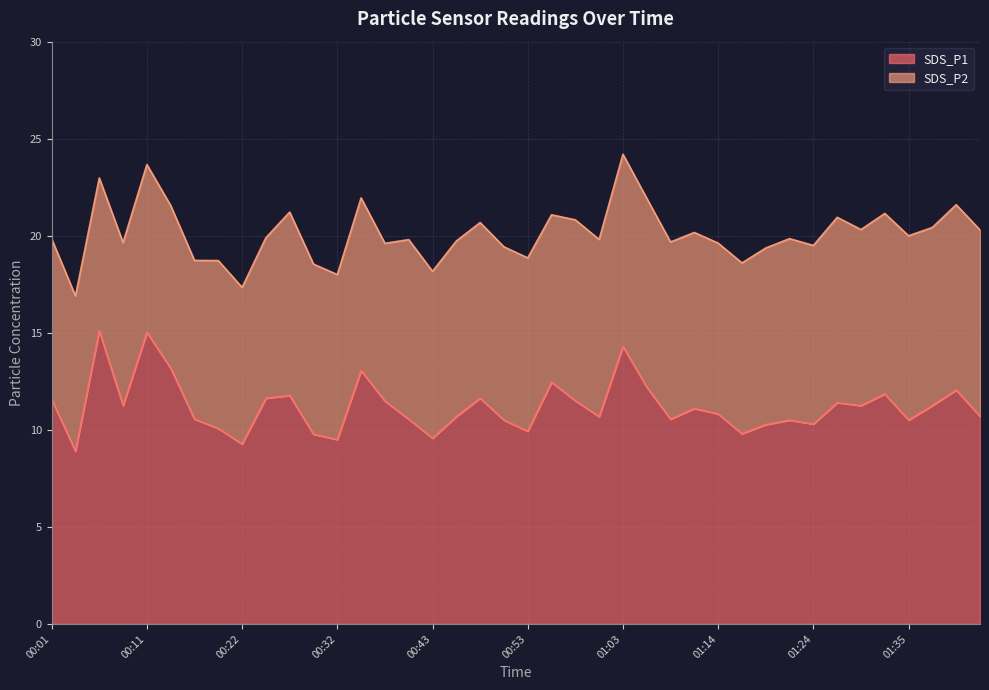

Reading left to right, what are all the values shown in this chart?

00:01=11.6	00:04=8.9	00:06=15.1	00:09=11.2	00:11=15.0	00:14=13.2	00:17=10.6	00:19=10.1	00:22=9.3	00:24=11.6	00:27=11.8	00:30=9.8	00:32=9.5	00:35=13.1	00:37=11.5	00:40=10.6	00:43=9.6	00:45=10.7	00:48=11.6	00:50=10.5	00:53=9.9	00:56=12.4	00:58=11.5	01:00=10.7	01:03=14.3	01:06=12.2	01:08=10.6	01:11=11.1	01:14=10.8	01:16=9.8	01:19=10.3	01:21=10.5	01:24=10.3	01:27=11.4	01:29=11.2	01:32=11.8	01:35=10.5	01:37=11.2	01:40=12.1	01:43=10.7